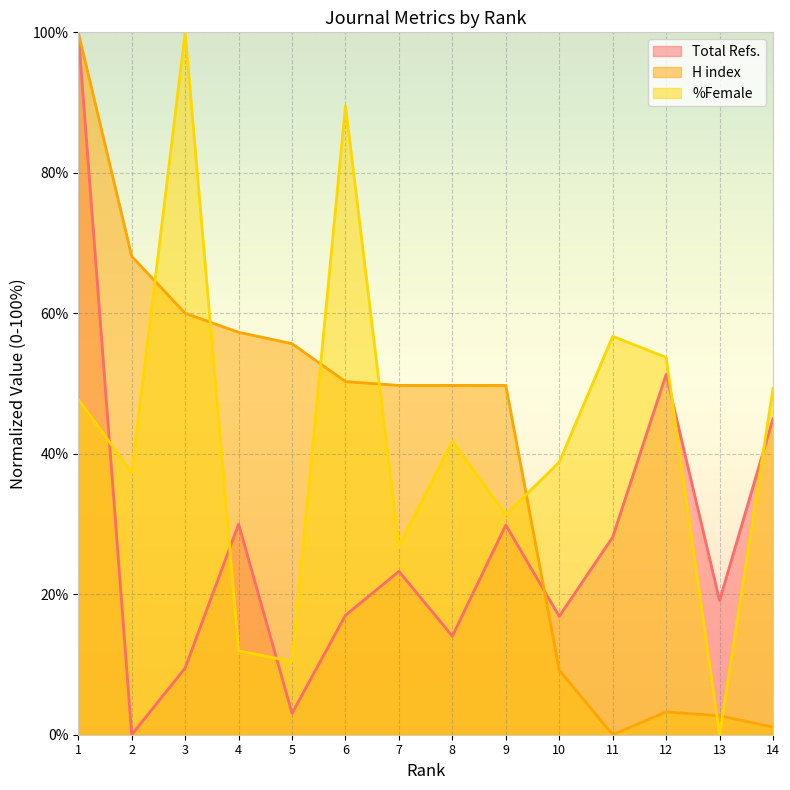

True or false: %Female and Total Refs. intersect in this chart.

True